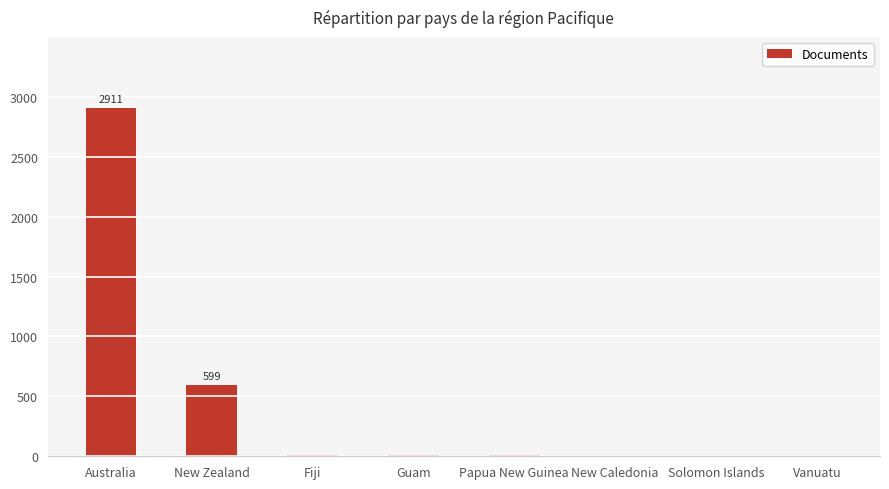

The chart shows a value of 599 at New Zealand. True or false?

True